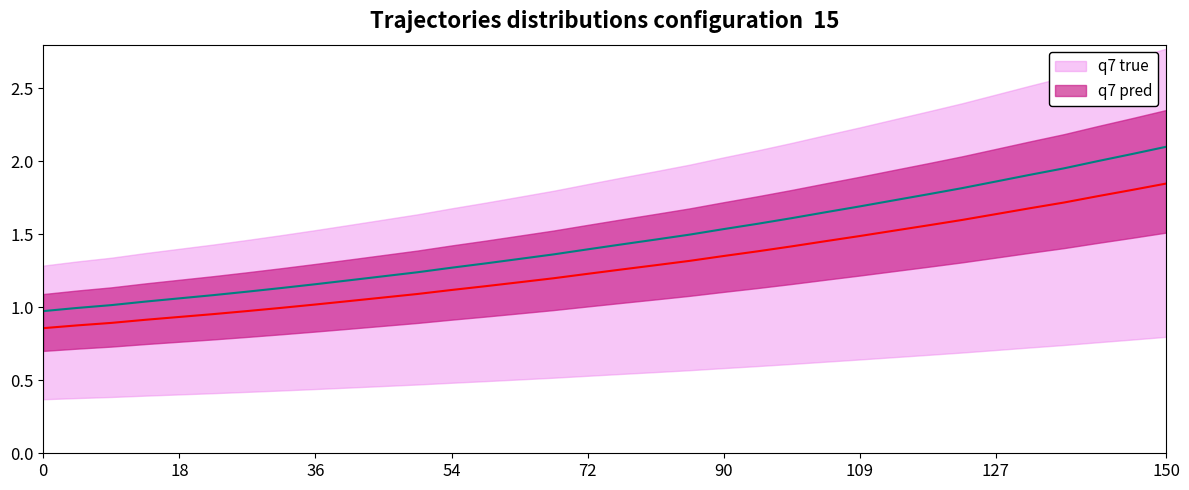

The q7 true series shows 1.6 at 21. True or false?

True